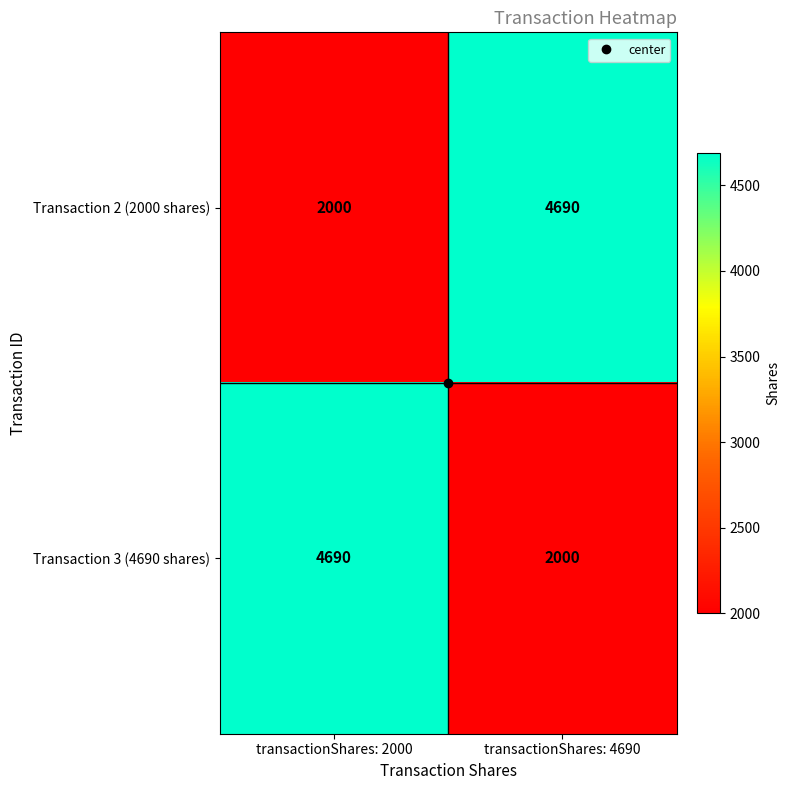

What is the total value across all series at transactionShares: 4690?

6690